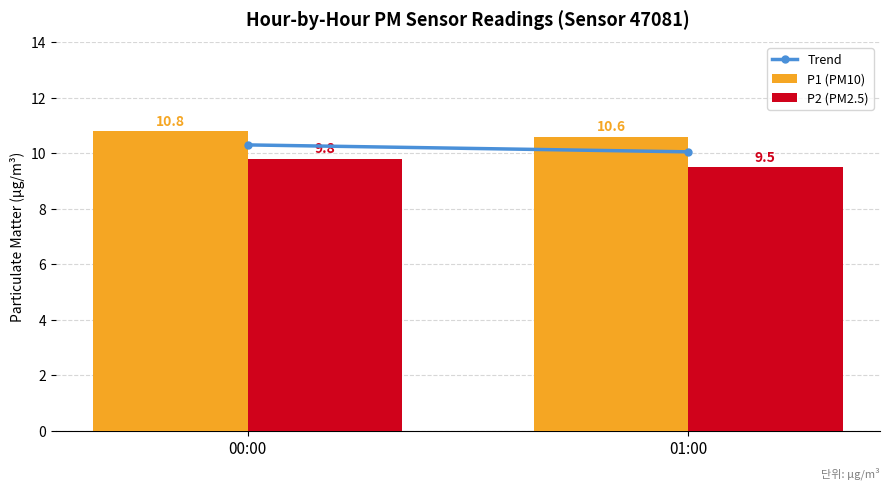

Reading left to right, what are all the values shown in this chart?

P1 (PM10): 00:00=10.8	01:00=10.6
P2 (PM2.5): 00:00=9.8	01:00=9.5